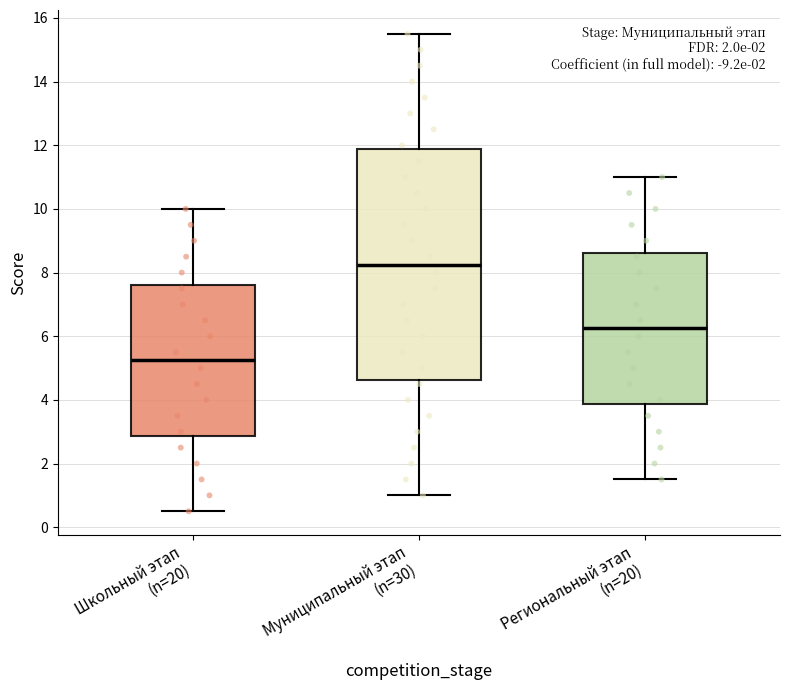

Which box is the tallest, from its lower edge to its upper edge?

Муниципальный этап (n=30)